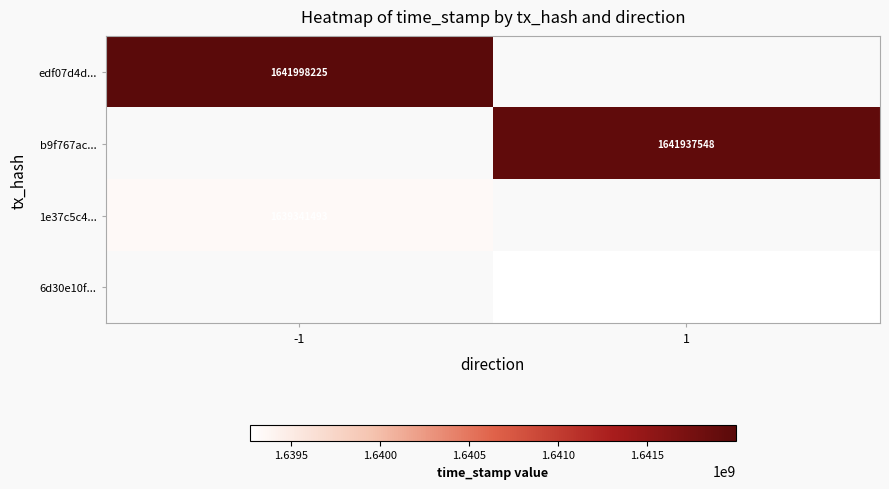

The value of 1e37c5c4... at -1 is 2701075943. True or false?

False